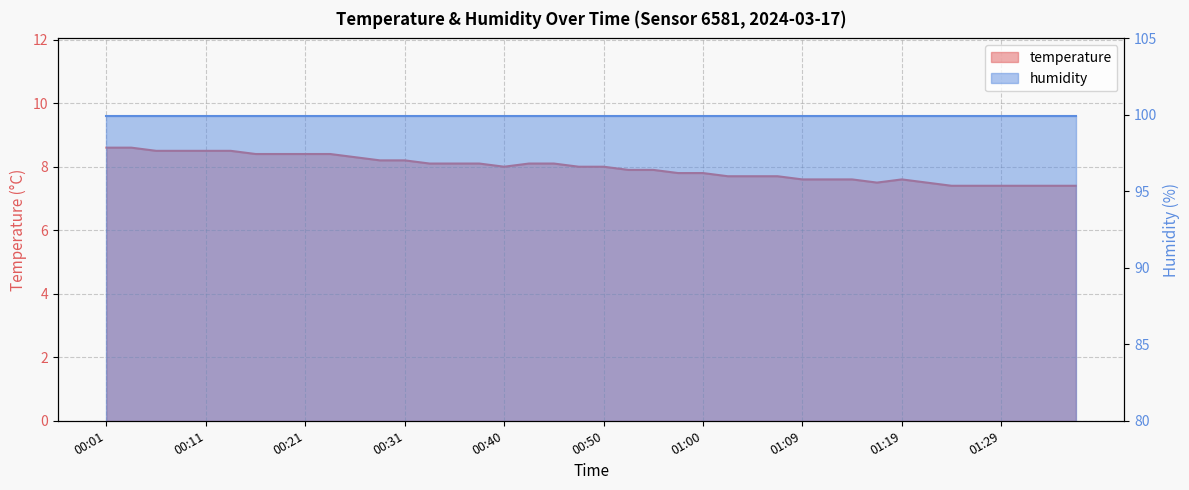

List the labels in order of value, smallest first.

01:24, 01:26, 01:29, 01:31, 01:34, 01:36, 01:17, 01:22, 01:09, 01:12, 01:14, 01:19, 01:02, 01:05, 01:07, 00:57, 01:00, 00:52, 00:55, 00:40, 00:48, 00:50, 00:33, 00:35, 00:38, 00:43, 00:45, 00:28, 00:31, 00:26, 00:16, 00:18, 00:21, 00:23, 00:06, 00:09, 00:11, 00:14, 00:01, 00:04